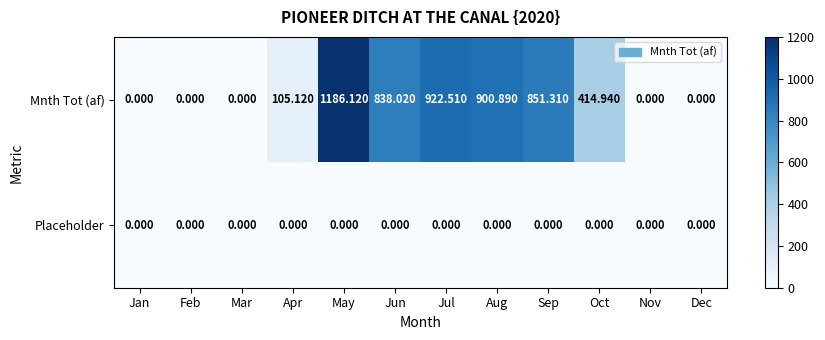

How many values in Mnth Tot (af) are above zero?

7